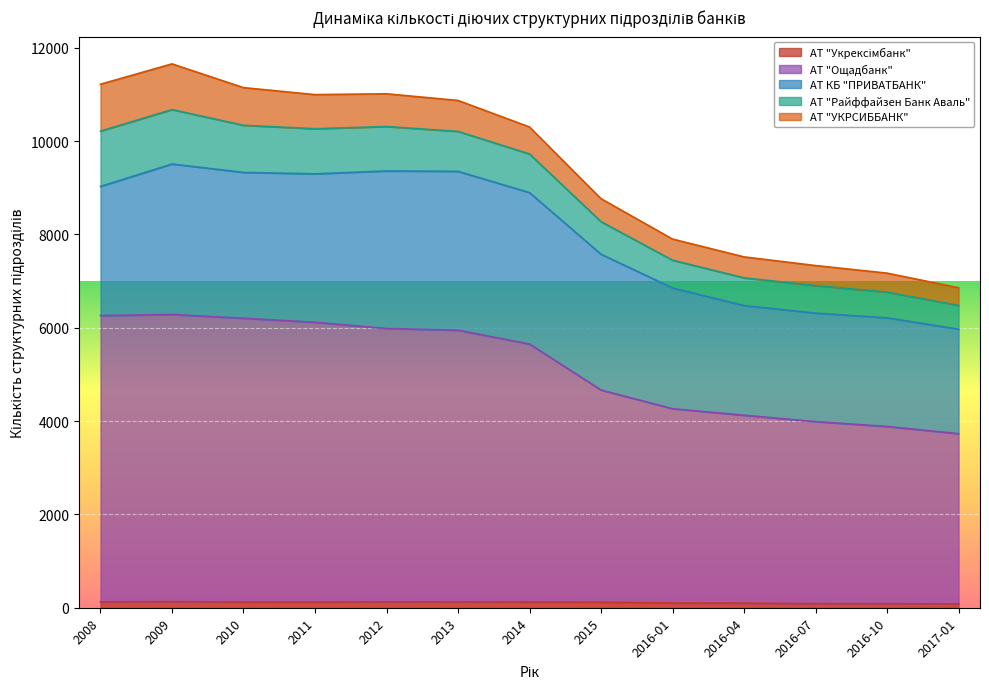

How many values in the АТ "УКРСИББАНК" series are below 578?

6